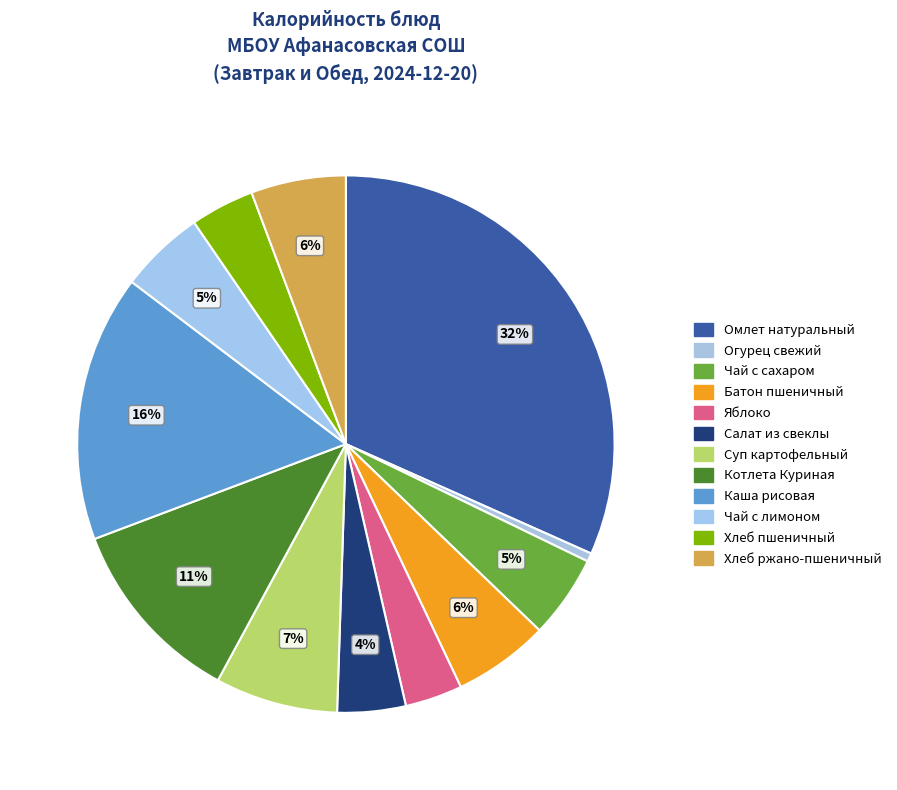

How many slices are in this pie chart?

12